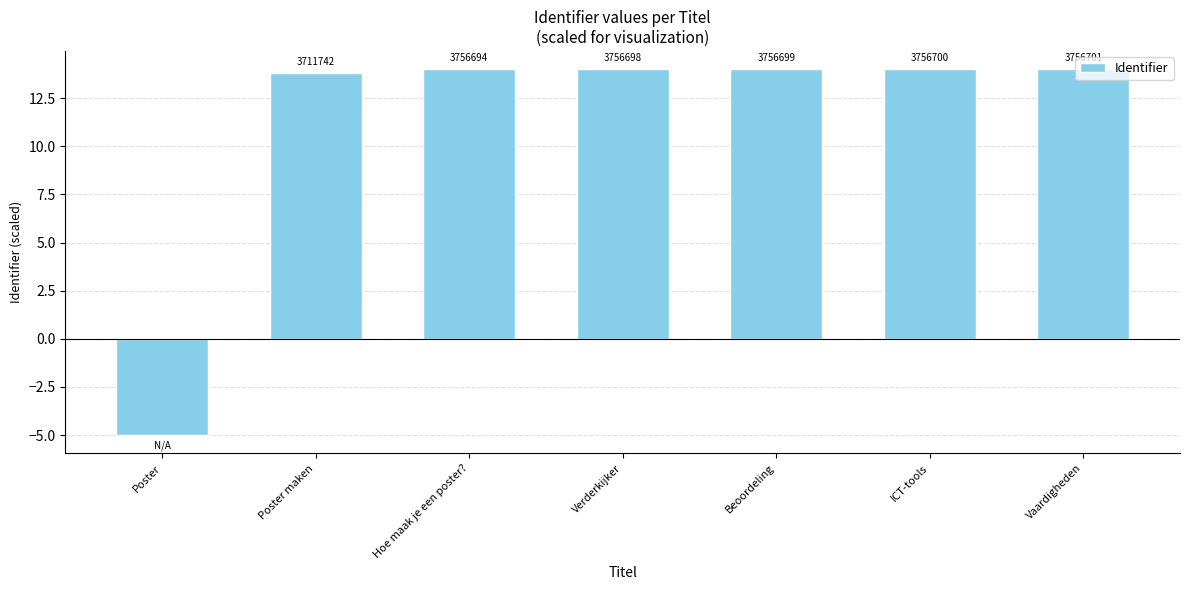

Does the chart contain any negative values?

Yes